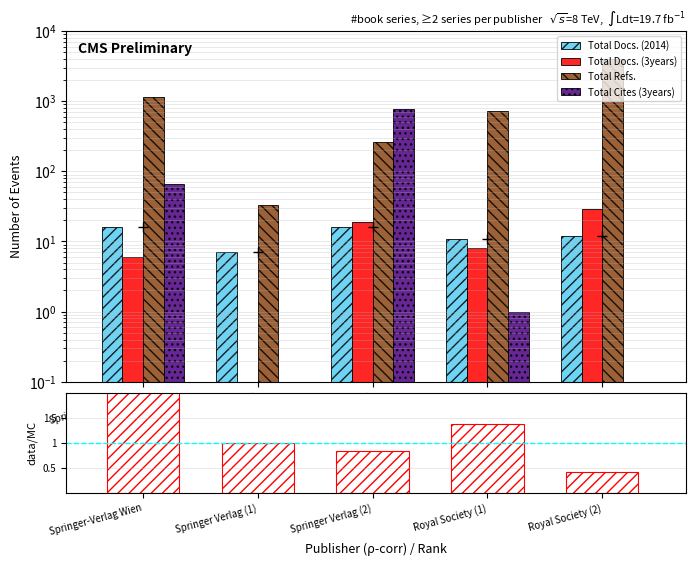

How many bars are there in total?

25